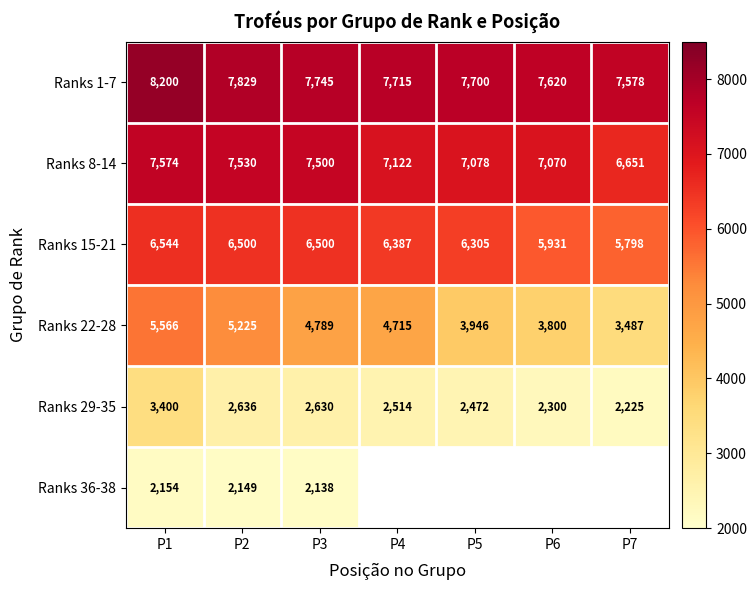

Is the value of Ranks 1-7 at P3 greater than the value of Ranks 8-14 at P6?

Yes